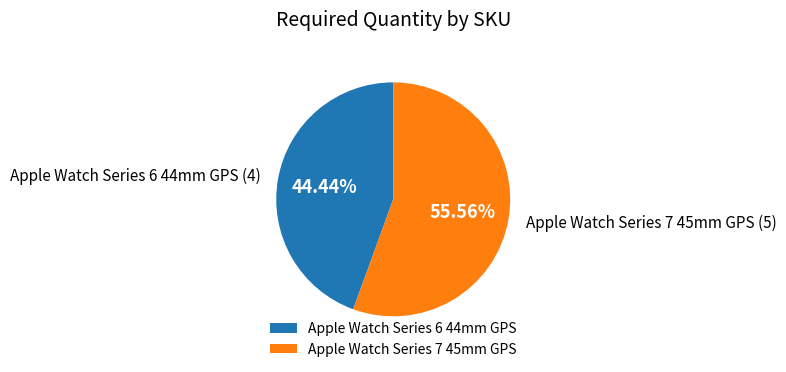

Is it true that Apple Watch Series 7 45mm GPS is 51% of the pie?

False